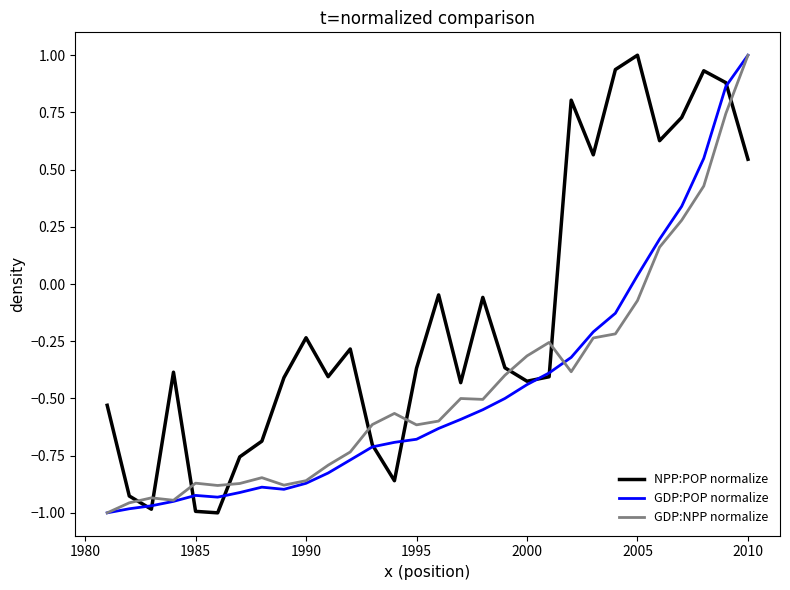

True or false: NPP:POP normalize has more than 2 points higher than both neighbors.

True